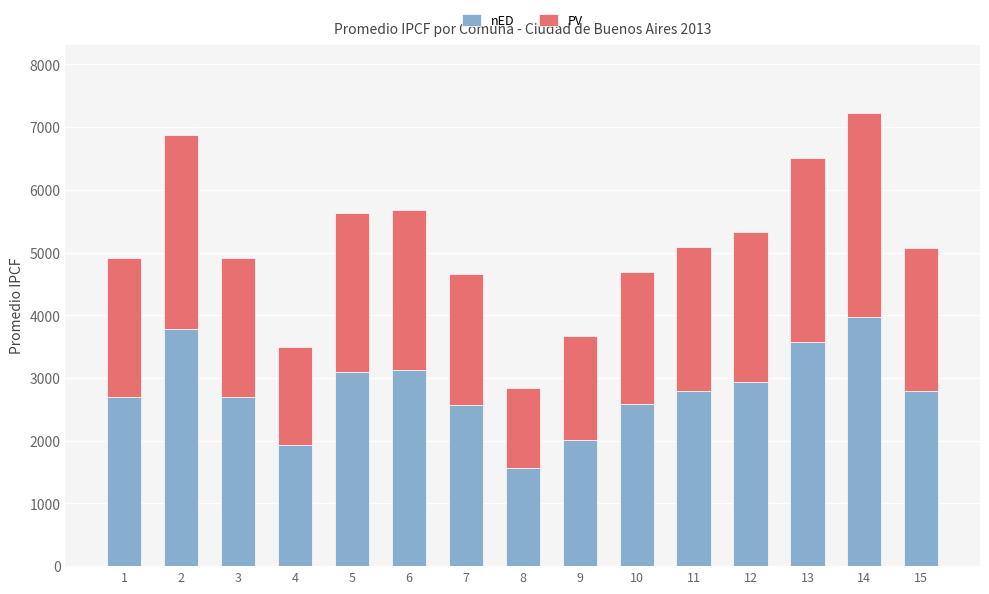

At which category is the sum across all series the highest?

14